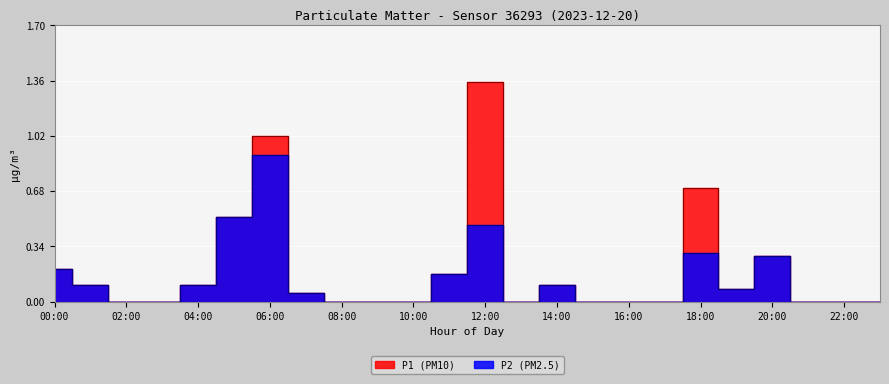

Count the number of categories in the chart.

24